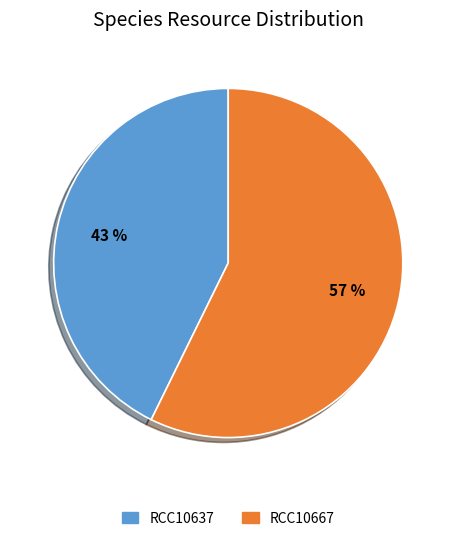

Approximately how many times larger is the value at RCC10667 compared to RCC10637?

1.3